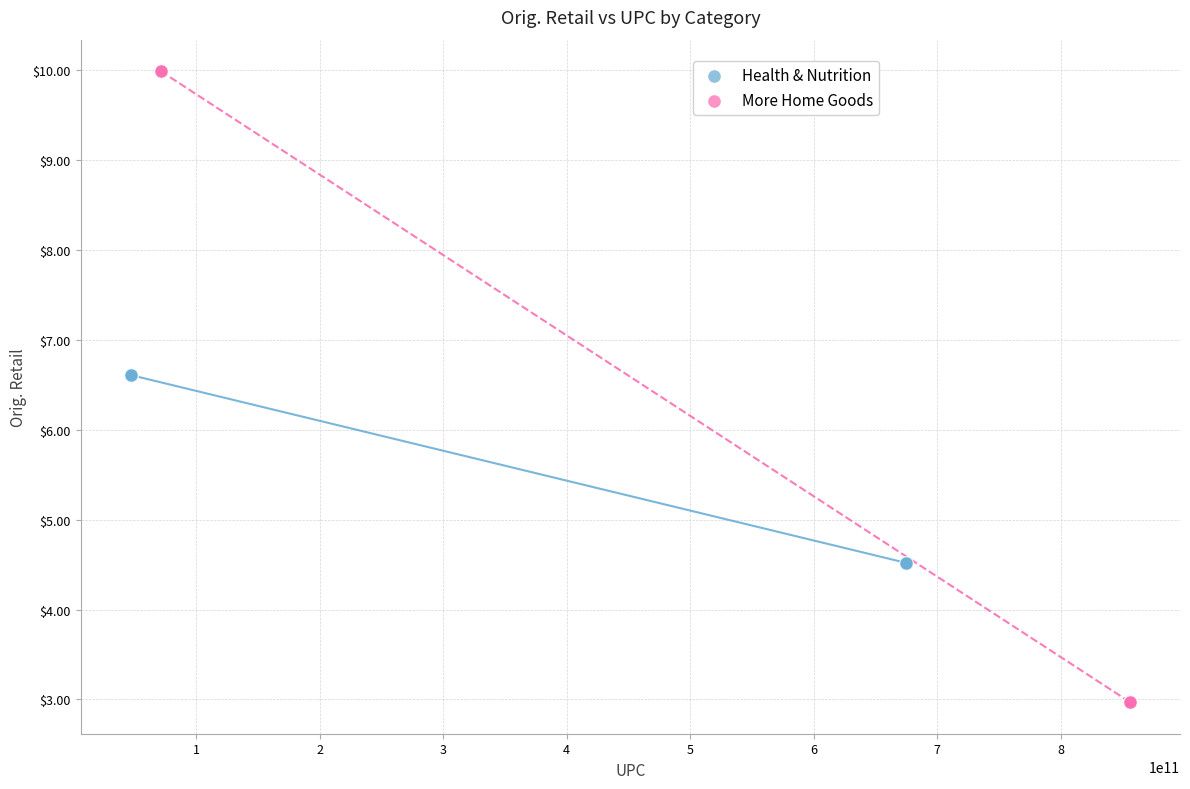

Which series contains the lowest Y value?

More Home Goods